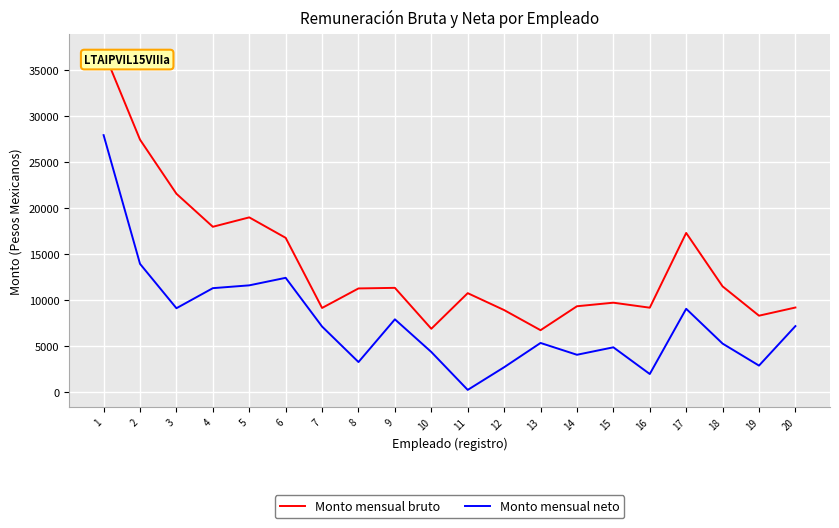

How many interior local peaks does the Monto mensual bruto series have?

5